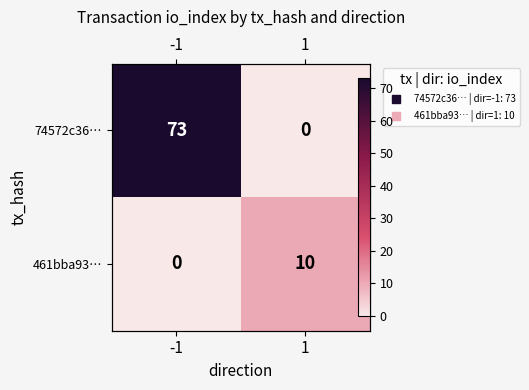

The value of 461bba93… at 1 is 10. True or false?

True